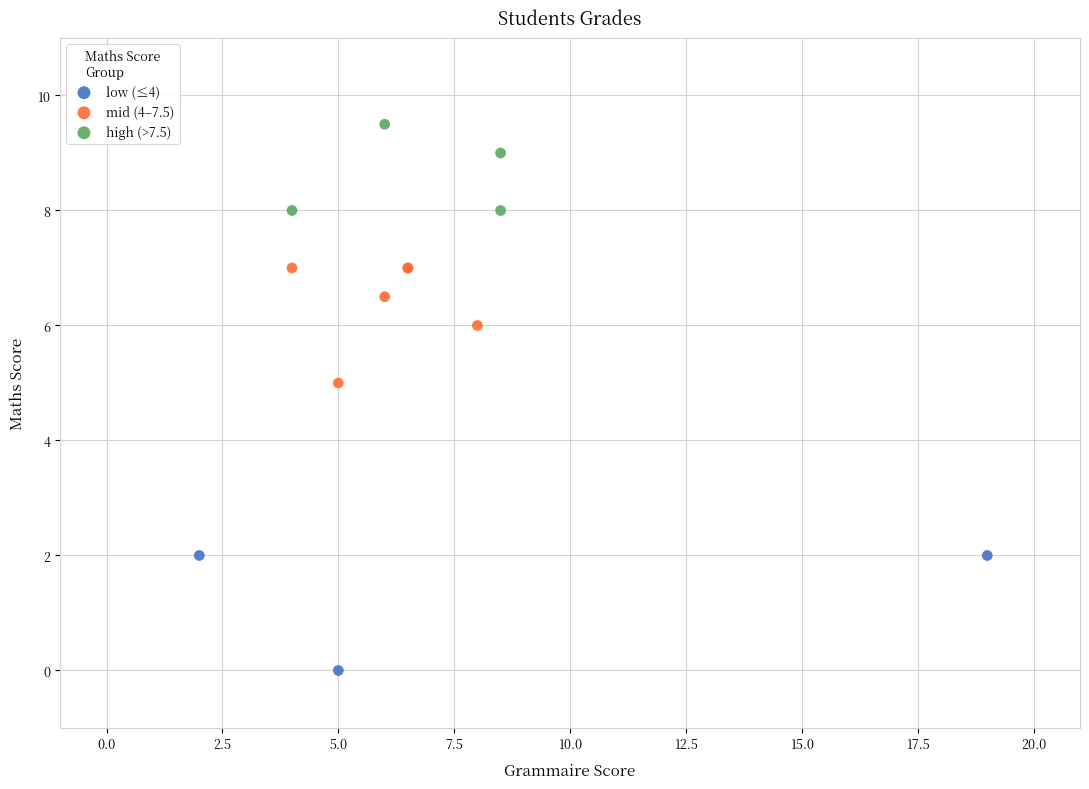

Which series reaches the minimum Y coordinate?

low (≤4)